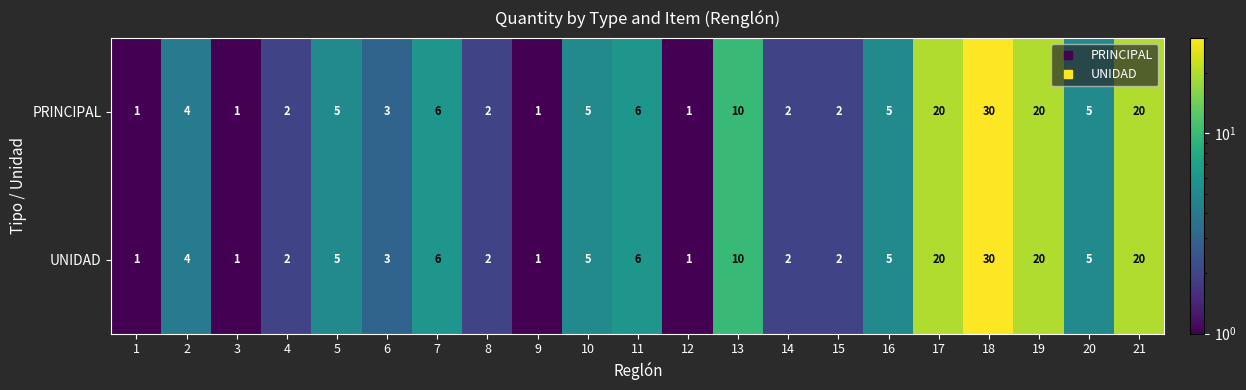

Is the value of UNIDAD at 8 greater than the value of PRINCIPAL at 19?

No